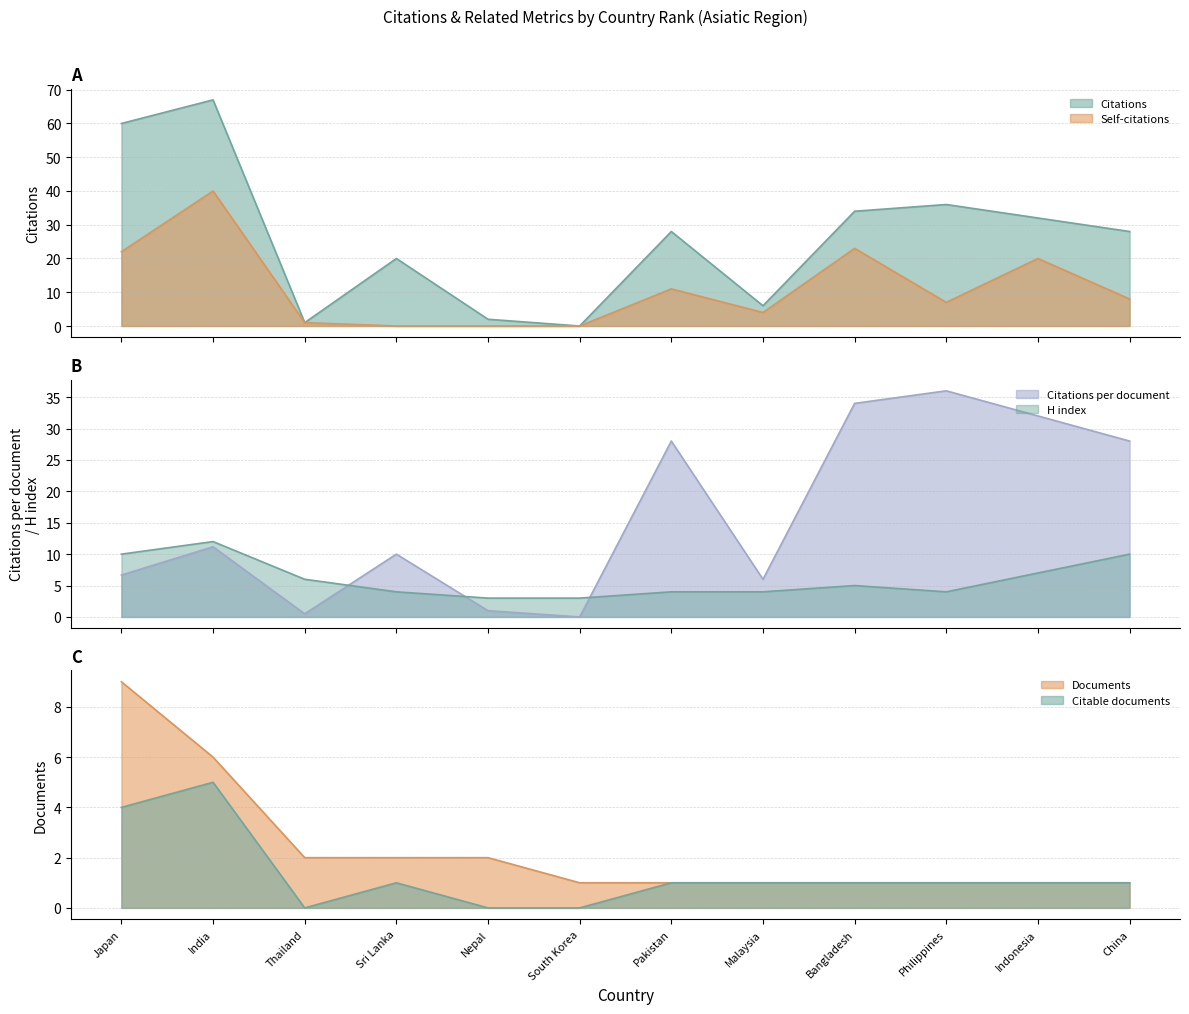

The Self-citations series shows -14.3 at Nepal. True or false?

False